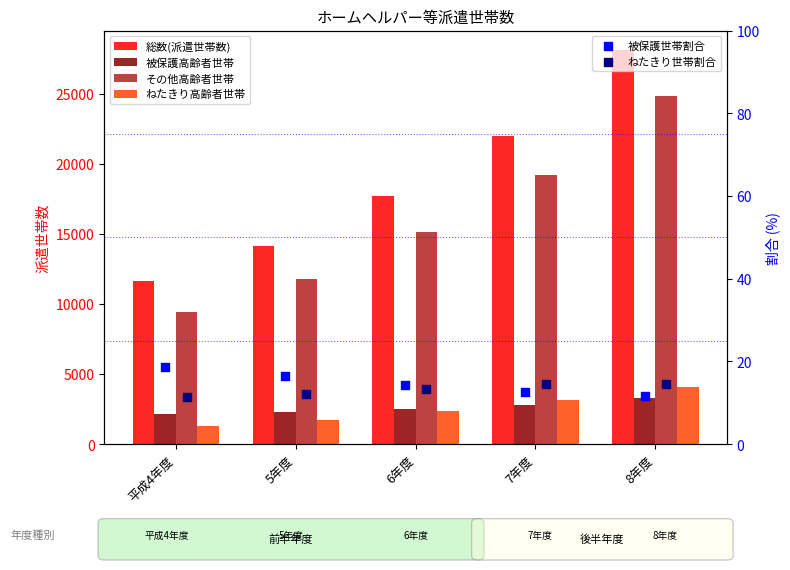

What is the total value across all series at 平成4年度?

24593.0